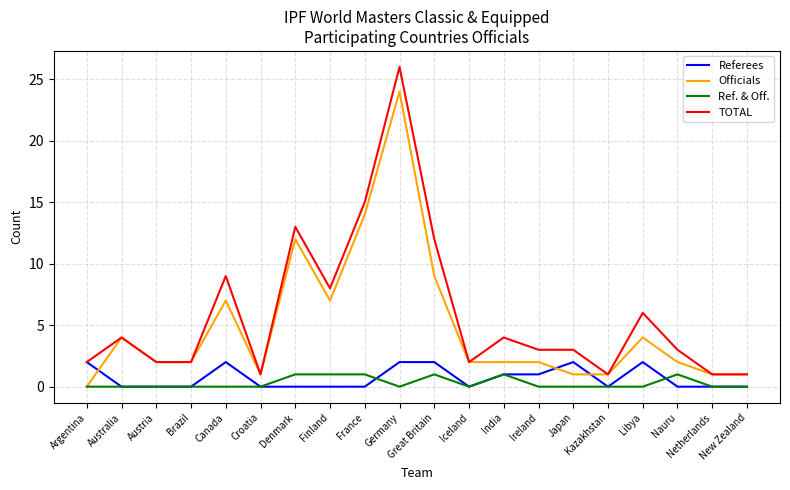

What is the difference between the maximum and second lowest values in the Referees series?

2